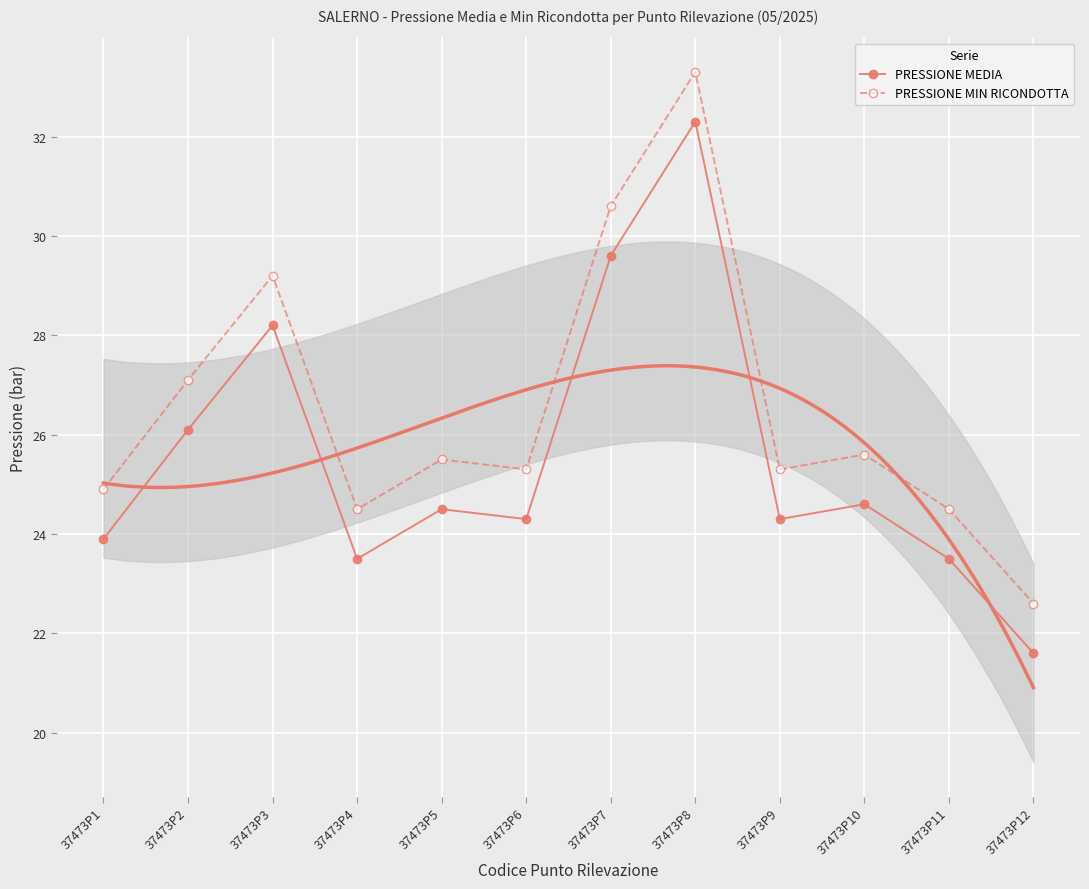

At which label does PRESSIONE MIN RICONDOTTA reach its minimum?

37473P12